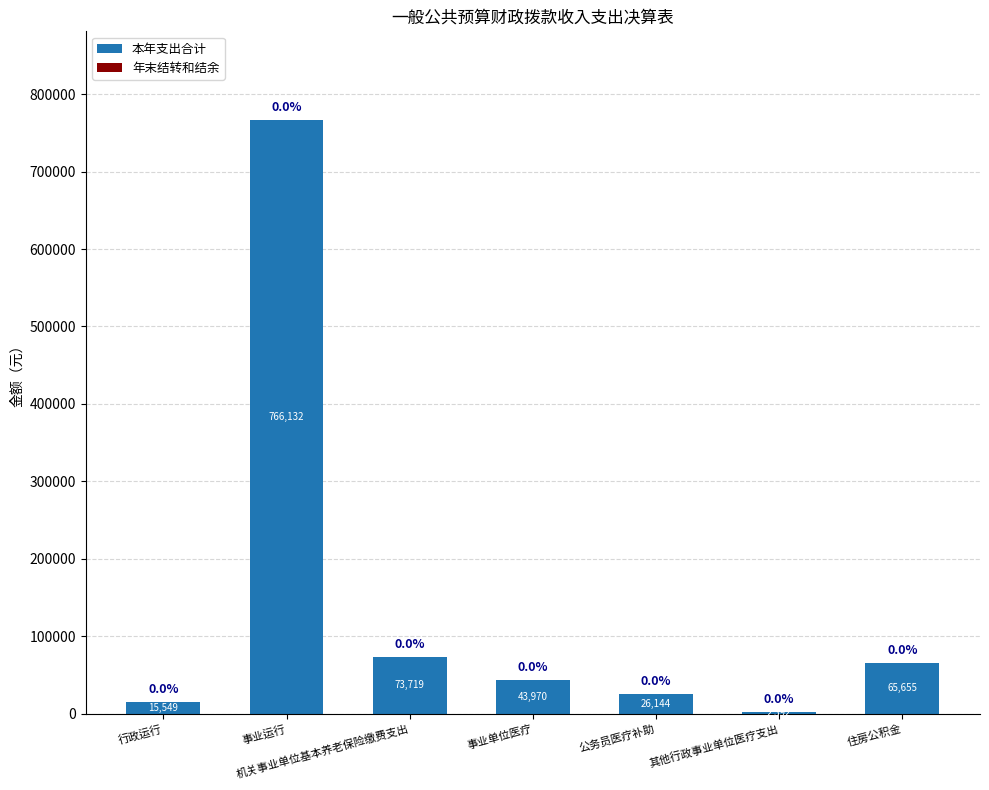

Read the value at 事业单位医疗.

43970.5